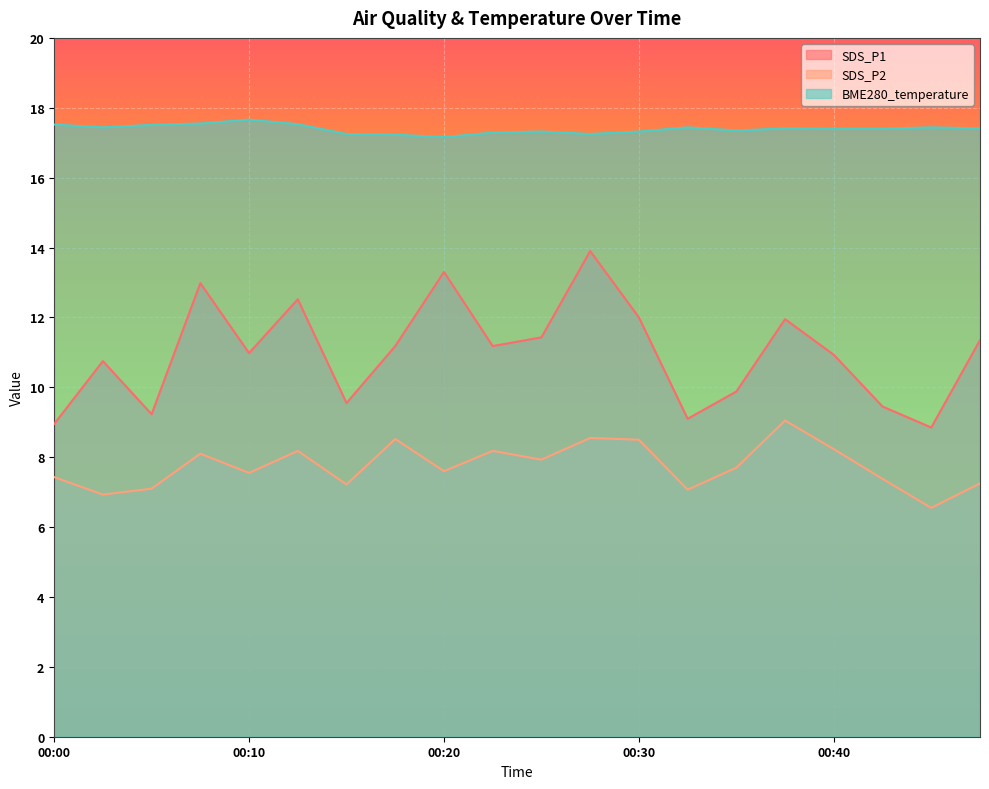

At which category does the chart reach its peak across all series?

00:10